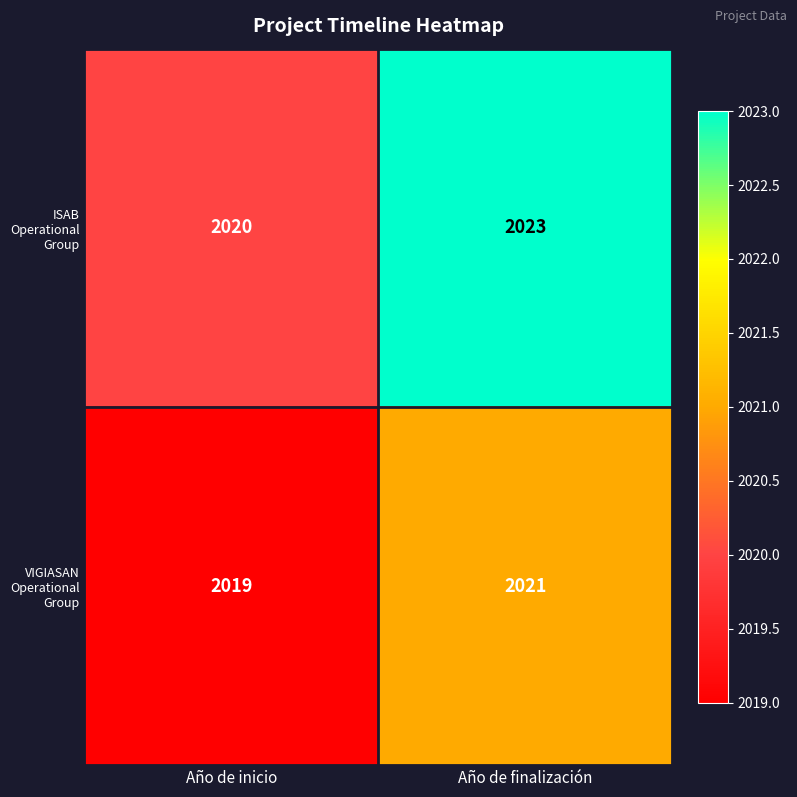

Reading left to right, transcribe all the data shown in this chart.

ISAB Operational Group: Año de inicio=2020	Año de finalización=2023
VIGIASAN Operational Group: Año de inicio=2019	Año de finalización=2021